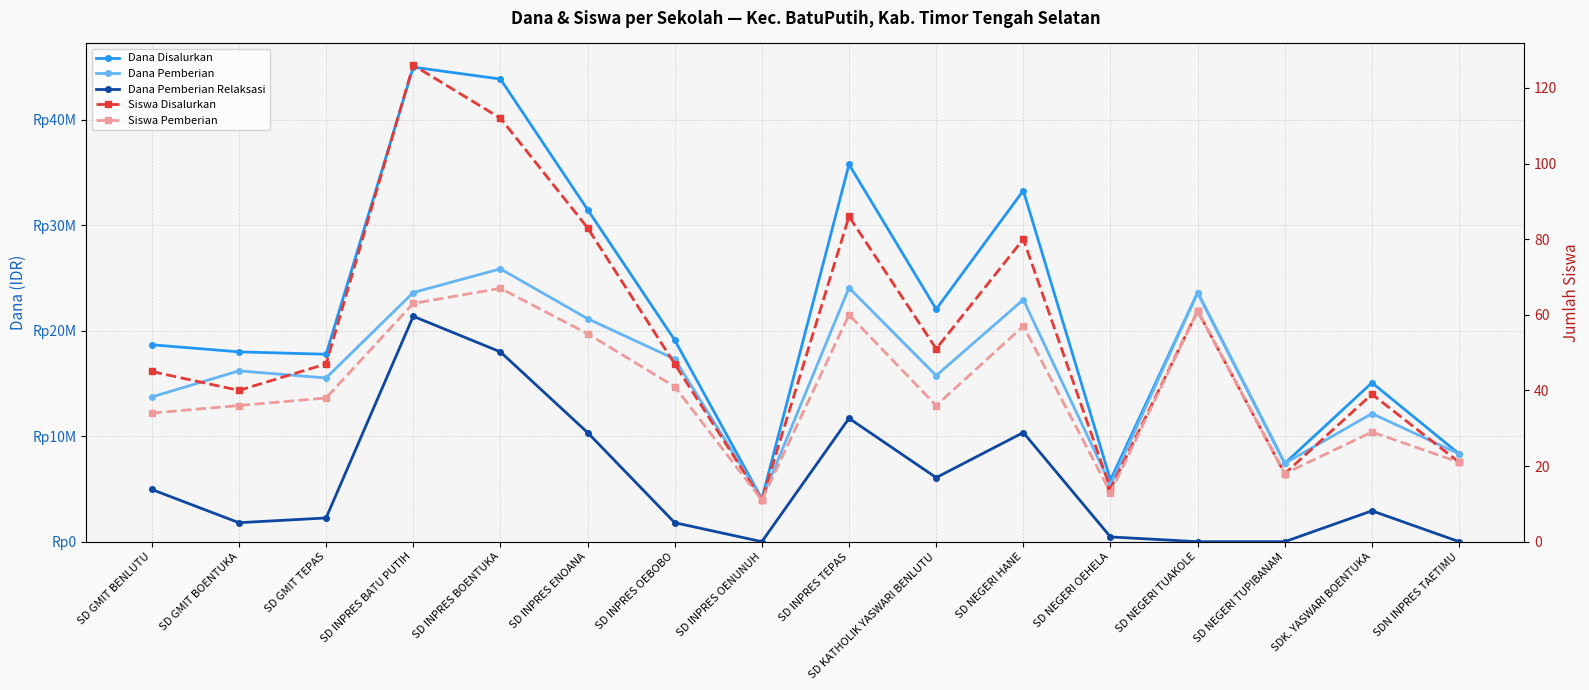

Reading left to right, transcribe all the data shown in this chart.

Dana Disalurkan: SD GMIT BENLUTU=18675000	SD GMIT BOENTUKA=18000000	SD GMIT TEPAS=17775000	SD INPRES BATU PUTIH=45000000	SD INPRES BOENTUKA=43875000	SD INPRES ENOANA=31500000	SD INPRES OEBOBO=19125000	SD INPRES OENUNUH=4050000	SD INPRES TEPAS=35775000	SD KATHOLIK YASWARI BENLUTU=22050000	SD NEGERI HANE=33300000	SD NEGERI OEHELA=5850000	SD NEGERI TUAKOLE=23625000	SD NEGERI TUPIBANAM=7425000	SDK. YASWARI BOENTUKA=15075000	SDN INPRES TAETIMU=8325000
Dana Pemberian: SD GMIT BENLUTU=13725000	SD GMIT BOENTUKA=16200000	SD GMIT TEPAS=15525000	SD INPRES BATU PUTIH=23625000	SD INPRES BOENTUKA=25875000	SD INPRES ENOANA=21150000	SD INPRES OEBOBO=17325000	SD INPRES OENUNUH=4050000	SD INPRES TEPAS=24075000	SD KATHOLIK YASWARI BENLUTU=15750000	SD NEGERI HANE=22950000	SD NEGERI OEHELA=5400000	SD NEGERI TUAKOLE=23625000	SD NEGERI TUPIBANAM=7425000	SDK. YASWARI BOENTUKA=12150000	SDN INPRES TAETIMU=8325000
Dana Pemberian Relaksasi: SD GMIT BENLUTU=4950000	SD GMIT BOENTUKA=1800000	SD GMIT TEPAS=2250000	SD INPRES BATU PUTIH=21375000	SD INPRES BOENTUKA=18000000	SD INPRES ENOANA=10350000	SD INPRES OEBOBO=1800000	SD INPRES OENUNUH=0	SD INPRES TEPAS=11700000	SD KATHOLIK YASWARI BENLUTU=6075000	SD NEGERI HANE=10350000	SD NEGERI OEHELA=450000	SD NEGERI TUAKOLE=0	SD NEGERI TUPIBANAM=0	SDK. YASWARI BOENTUKA=2925000	SDN INPRES TAETIMU=0
Siswa Disalurkan: SD GMIT BENLUTU=45	SD GMIT BOENTUKA=40	SD GMIT TEPAS=47	SD INPRES BATU PUTIH=126	SD INPRES BOENTUKA=112	SD INPRES ENOANA=83	SD INPRES OEBOBO=47	SD INPRES OENUNUH=11	SD INPRES TEPAS=86	SD KATHOLIK YASWARI BENLUTU=51	SD NEGERI HANE=80	SD NEGERI OEHELA=14	SD NEGERI TUAKOLE=61	SD NEGERI TUPIBANAM=18	SDK. YASWARI BOENTUKA=39	SDN INPRES TAETIMU=21
Siswa Pemberian: SD GMIT BENLUTU=34	SD GMIT BOENTUKA=36	SD GMIT TEPAS=38	SD INPRES BATU PUTIH=63	SD INPRES BOENTUKA=67	SD INPRES ENOANA=55	SD INPRES OEBOBO=41	SD INPRES OENUNUH=11	SD INPRES TEPAS=60	SD KATHOLIK YASWARI BENLUTU=36	SD NEGERI HANE=57	SD NEGERI OEHELA=13	SD NEGERI TUAKOLE=61	SD NEGERI TUPIBANAM=18	SDK. YASWARI BOENTUKA=29	SDN INPRES TAETIMU=21